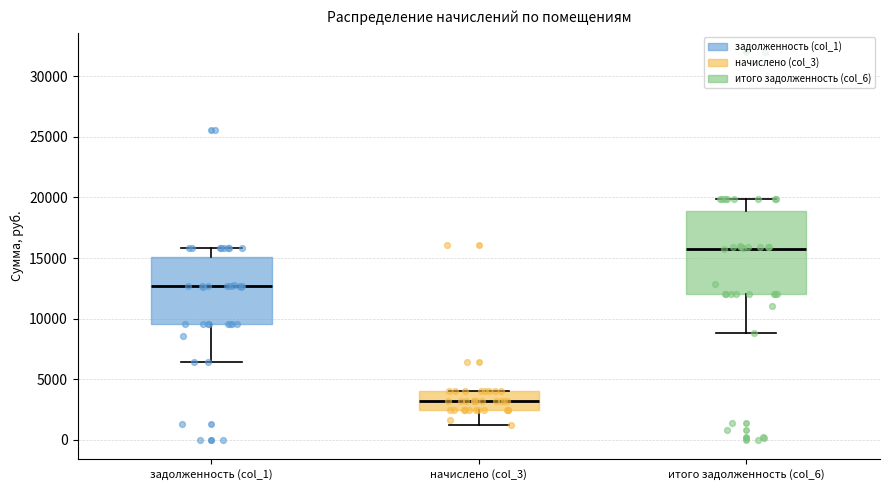

Which box's median line is the highest?

итого задолженность (col_6)